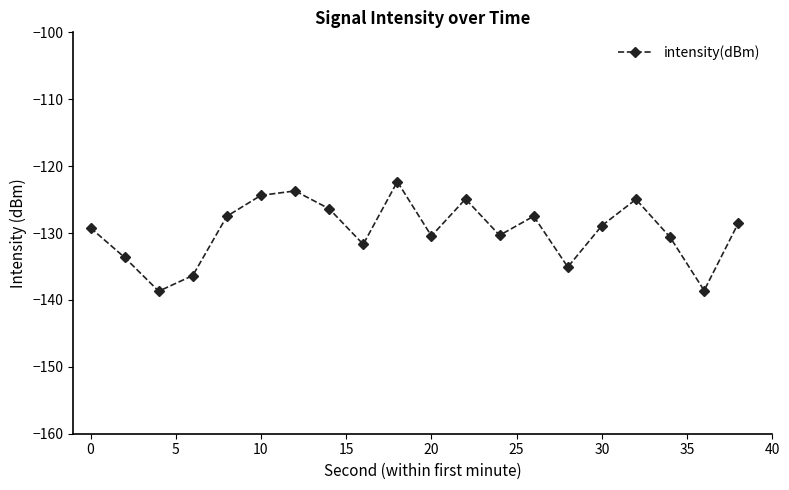

What is the difference between the maximum and minimum values?

16.4